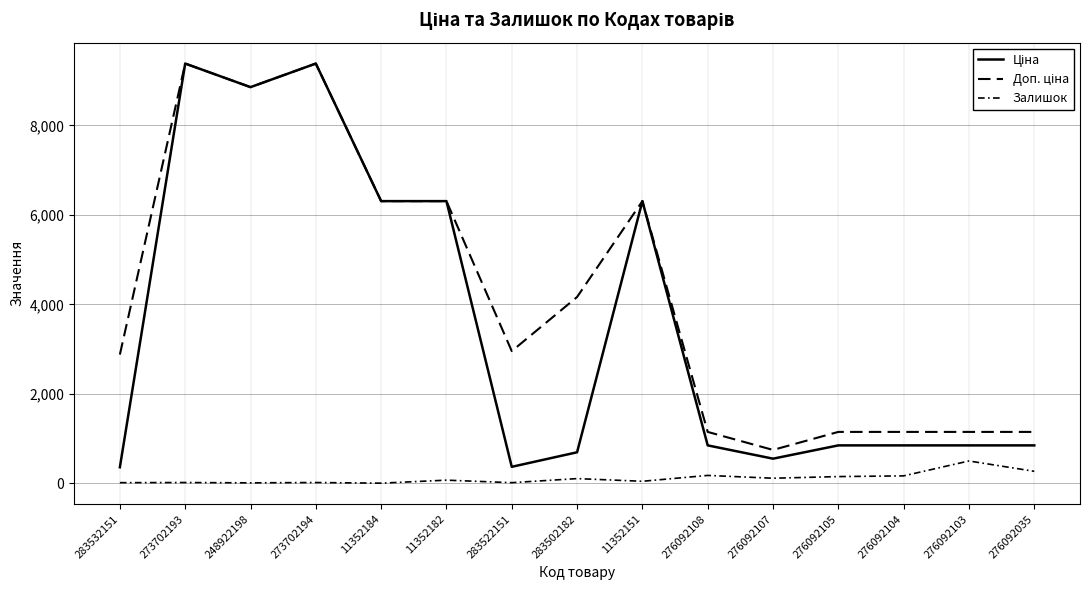

What is the difference between the maximum and minimum values in the Залишок series?

496.0